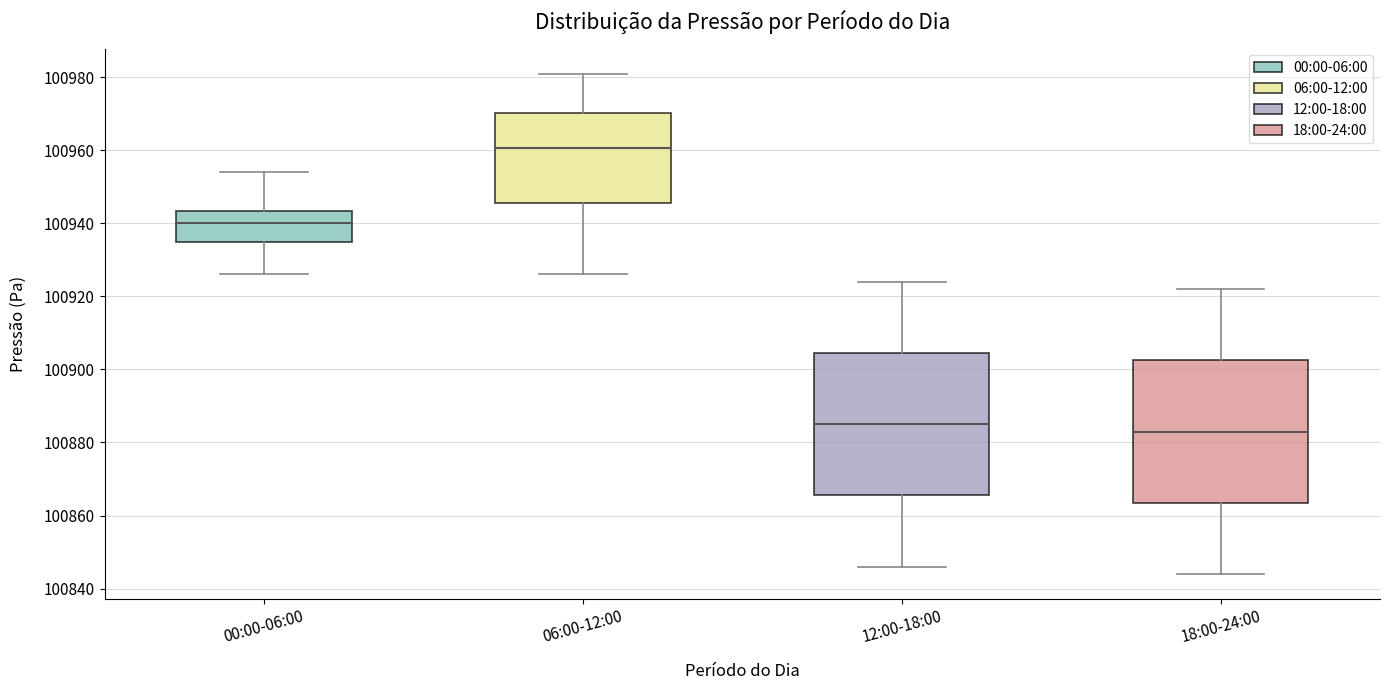

Reading left to right, transcribe this box plot: for each box, give where its median line is, the range the box spans, and where its two whiskers end, as read against the y-axis. The values are not printed on the chart, so give them approximately, as read against the axis.

00:00-06:00: median 100940, box 100936 to 100944, whiskers 100926 to 100954
06:00-12:00: median 100960, box 100946 to 100970, whiskers 100926 to 100982
12:00-18:00: median 100886, box 100866 to 100904, whiskers 100846 to 100924
18:00-24:00: median 100884, box 100864 to 100902, whiskers 100844 to 100922